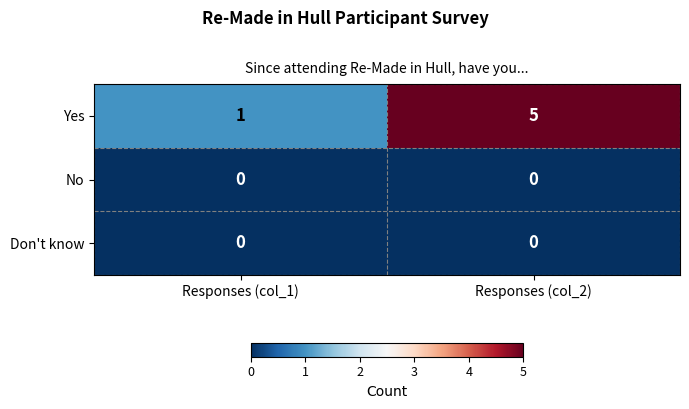

What is the difference between the maximum and minimum values in the Yes series?

4